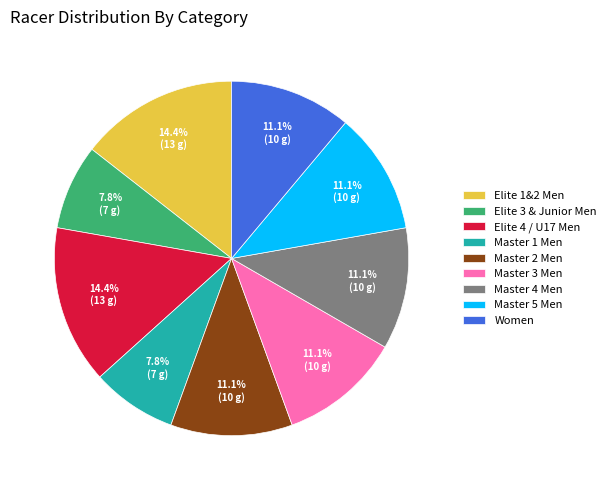

Between Elite 1&2 Men and Master 1 Men, which is larger?

Elite 1&2 Men